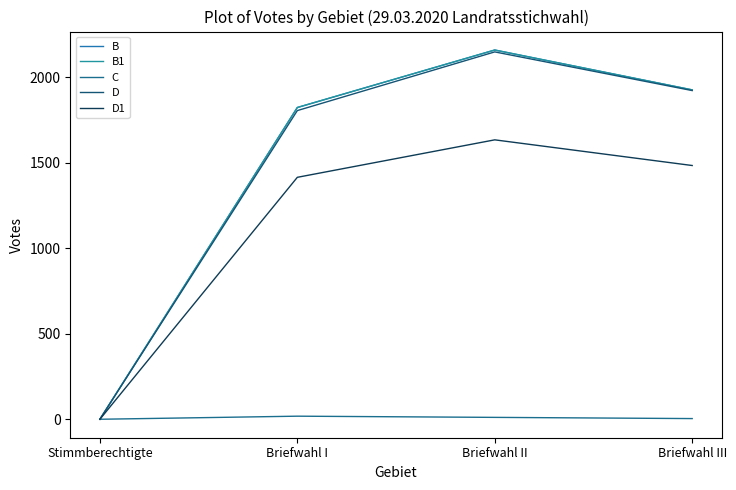

In B1, how many points are higher than both neighbors (excluding endpoints)?

1